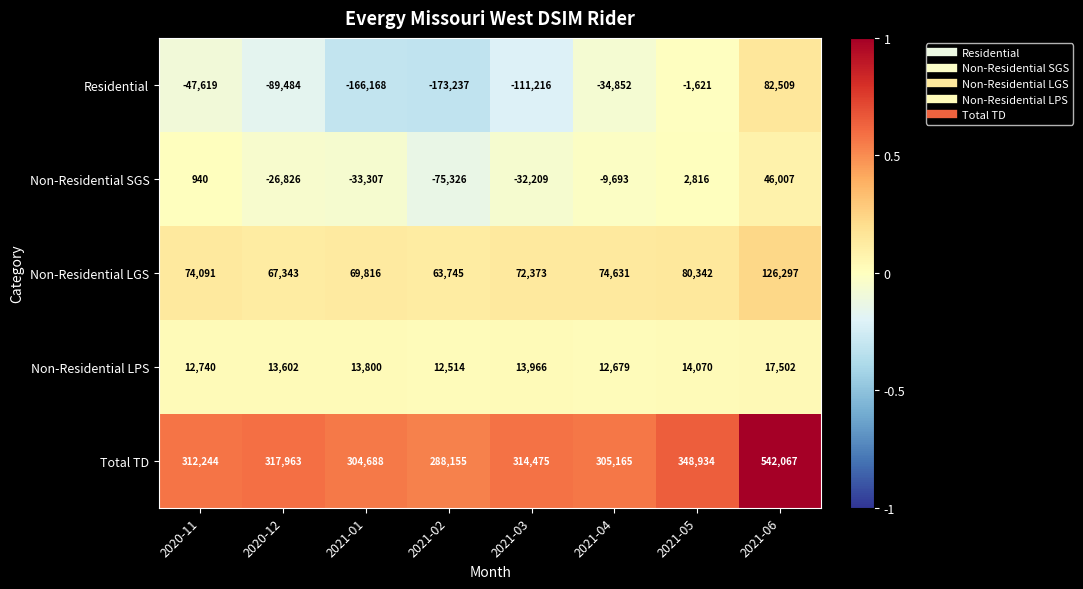

The value of Residential at 2021-01 is -166168. True or false?

True